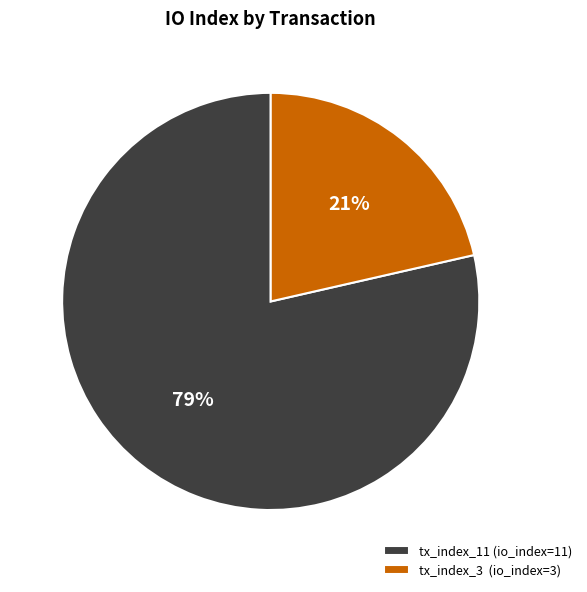

Which category has the smallest portion of the pie?

tx_index_3